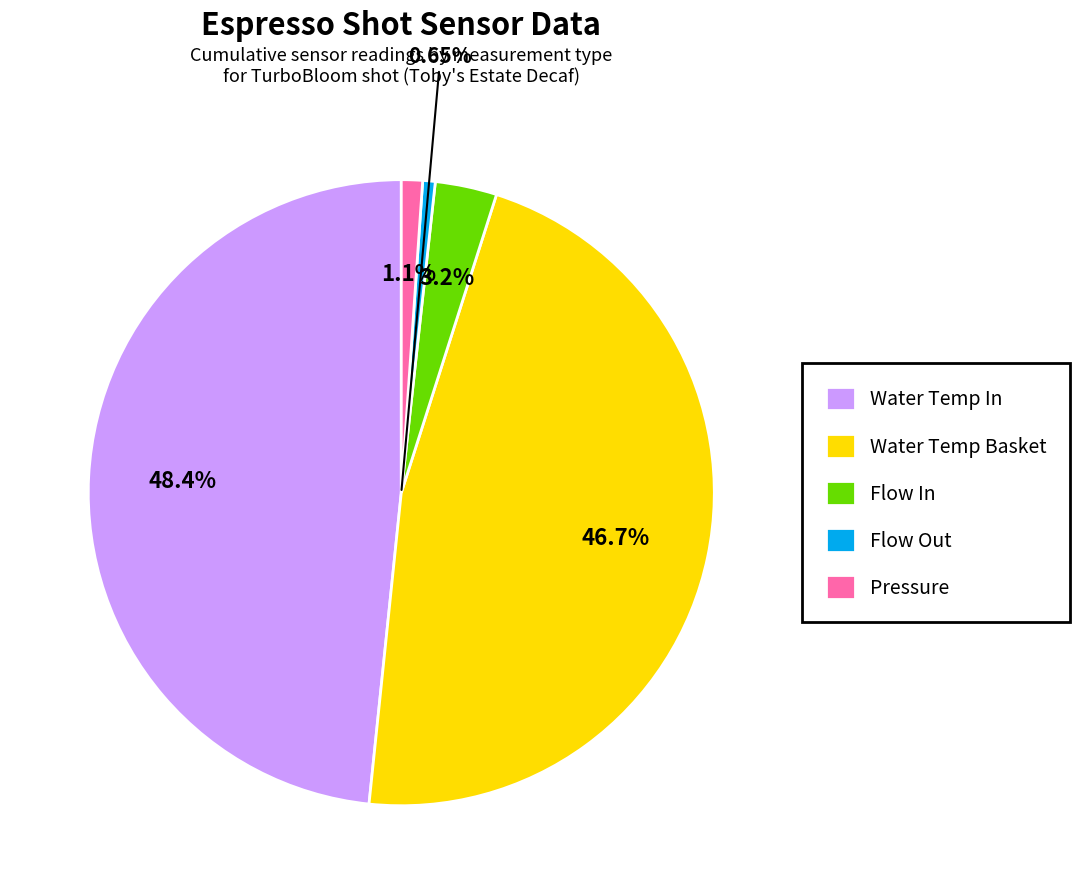

Is it true that 6 is 9% of the pie?

False